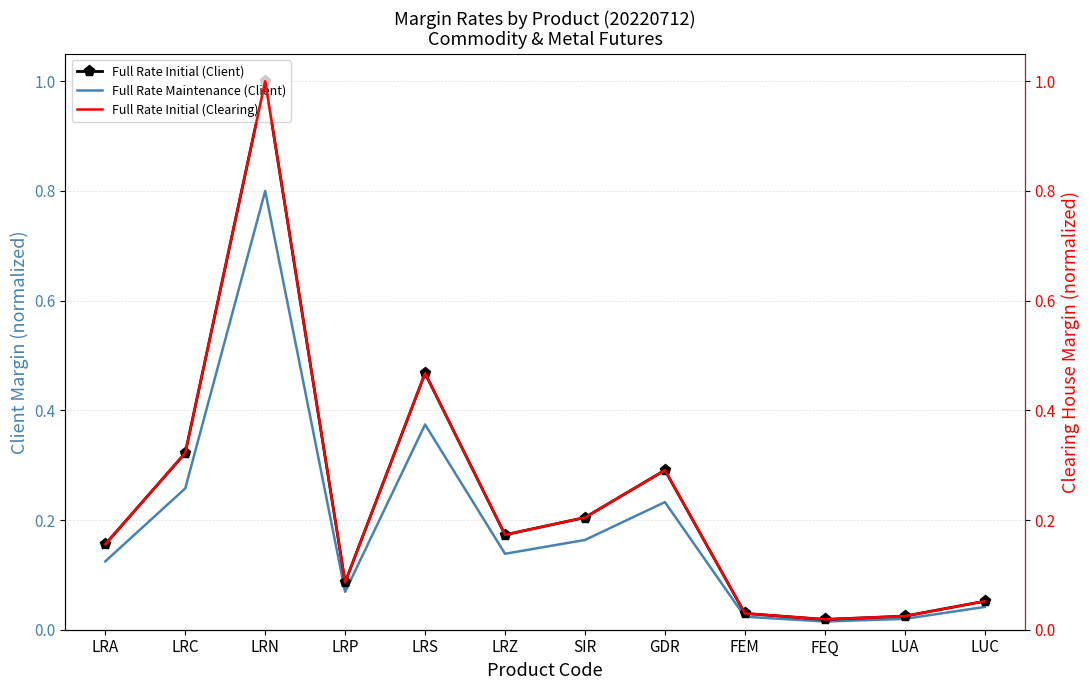

What is the sum of all Full Rate Initial (Clearing) values?

2.8